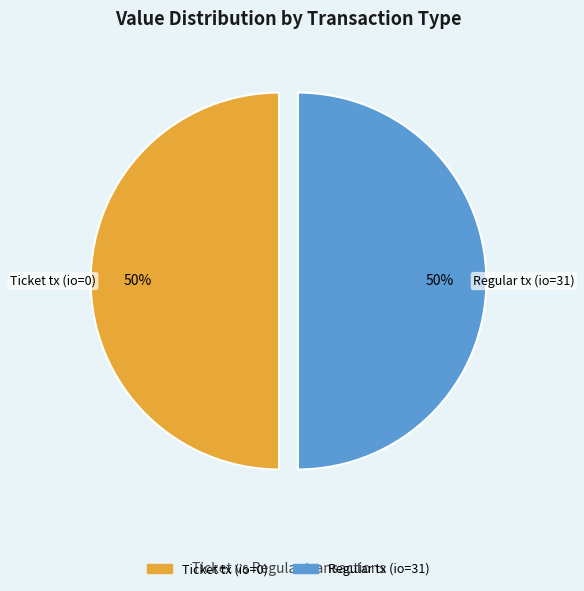

To the nearest percent, what is the average slice percentage?

50%